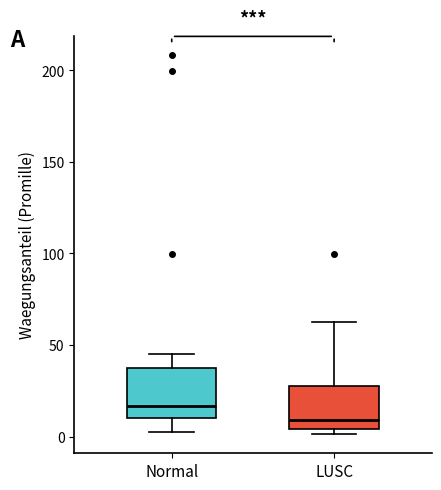

Reading left to right, transcribe this box plot: for each box, give where its median line is, the range the box spans, and where its two whiskers end, as read against the y-axis. The values are not printed on the chart, so give them approximately, as read against the axis.

Normal: median 15, box 10 to 35, whiskers 0 to 45
LUSC: median 10, box 5 to 30, whiskers 0 to 60